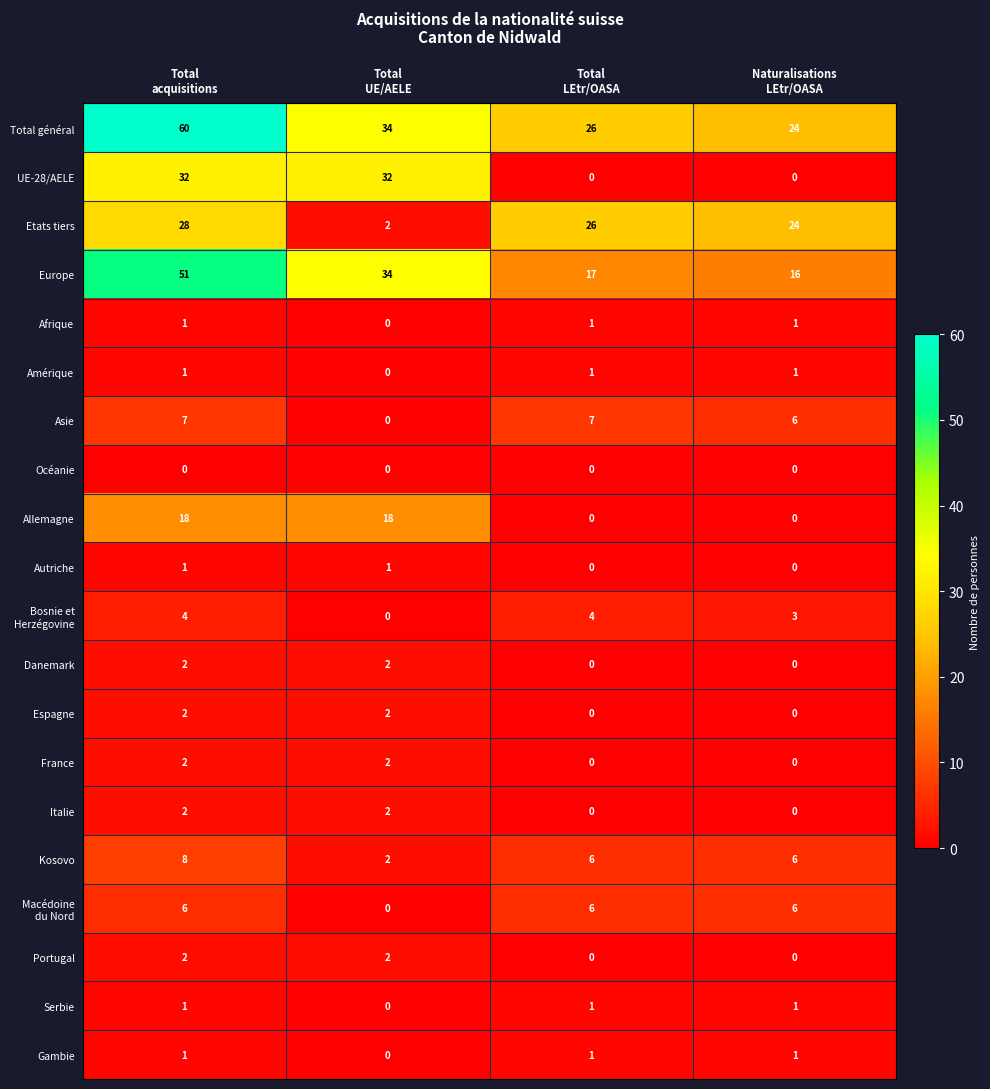

Which series has the largest range (max minus min)?

Total général